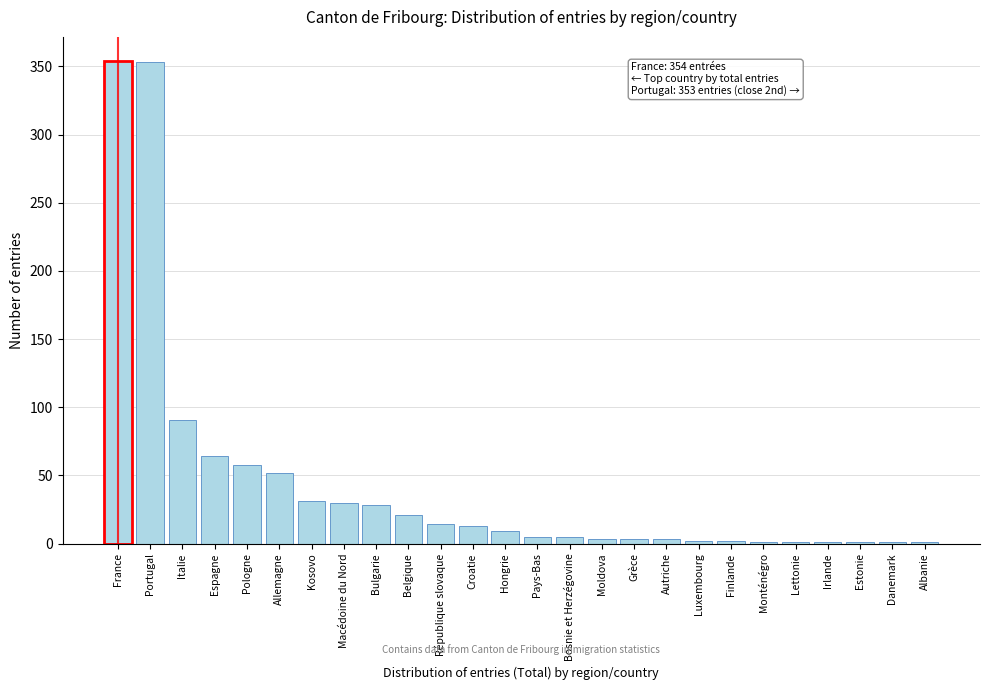

What is the change in value from Macédoine du Nord to Hongrie?

-21